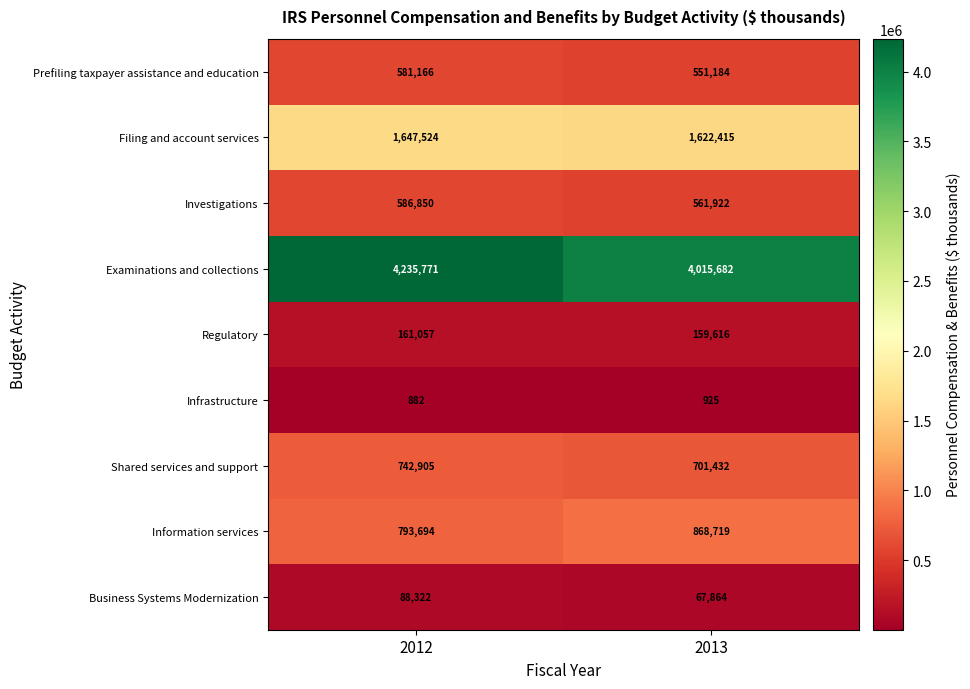

What is the difference between the maximum and minimum values in the Shared services and support series?

41473